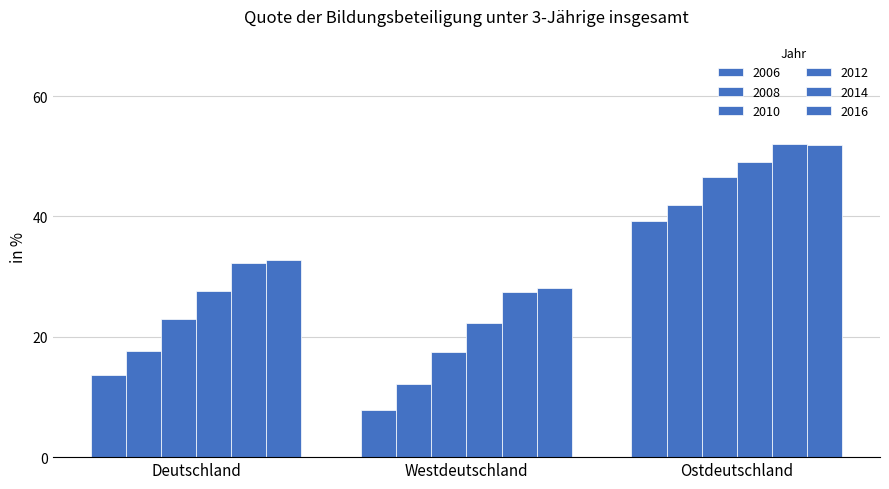

How many distinct data groups are displayed?

6